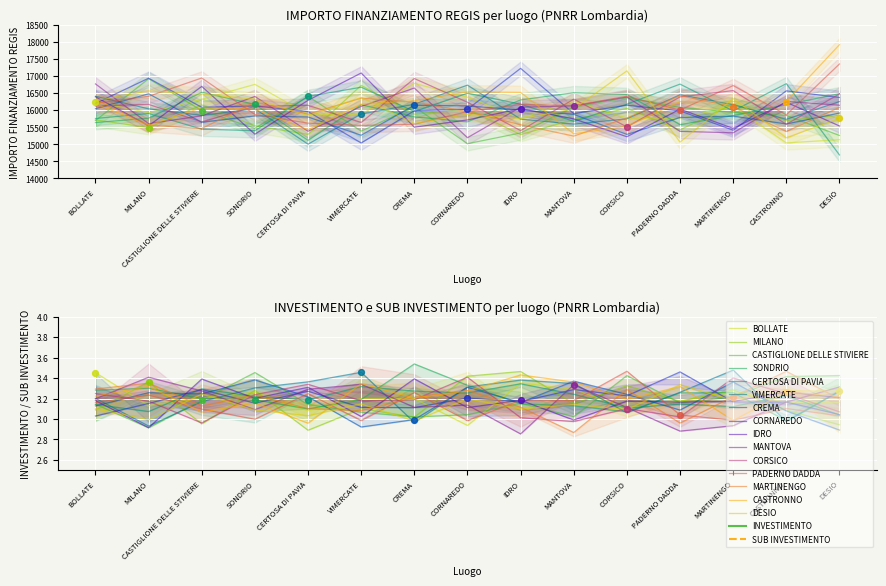

At how many categories does at least one series exceed 370?

15